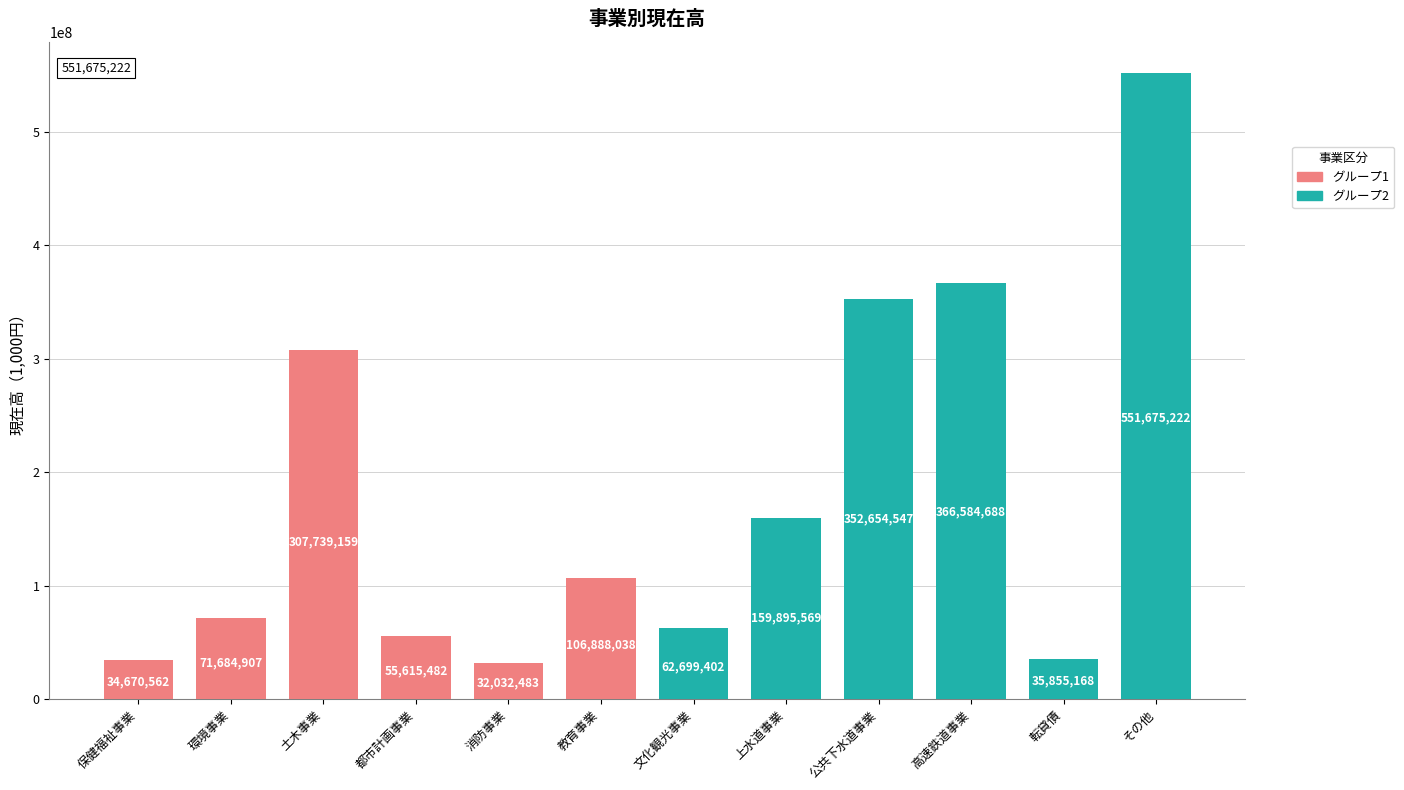

Reading left to right, extract all data points from this chart.

グループ1: 34670562	71684907	307739159	55615482	32032483	106888038
グループ2: 62699402	159895569	352654547	366584688	35855168	551675222